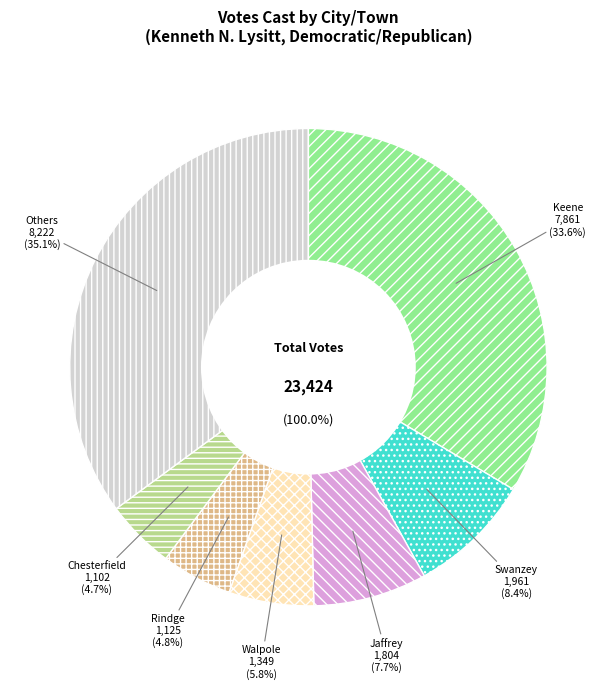

What percentage is the Rindge slice, to the nearest percent?

5%